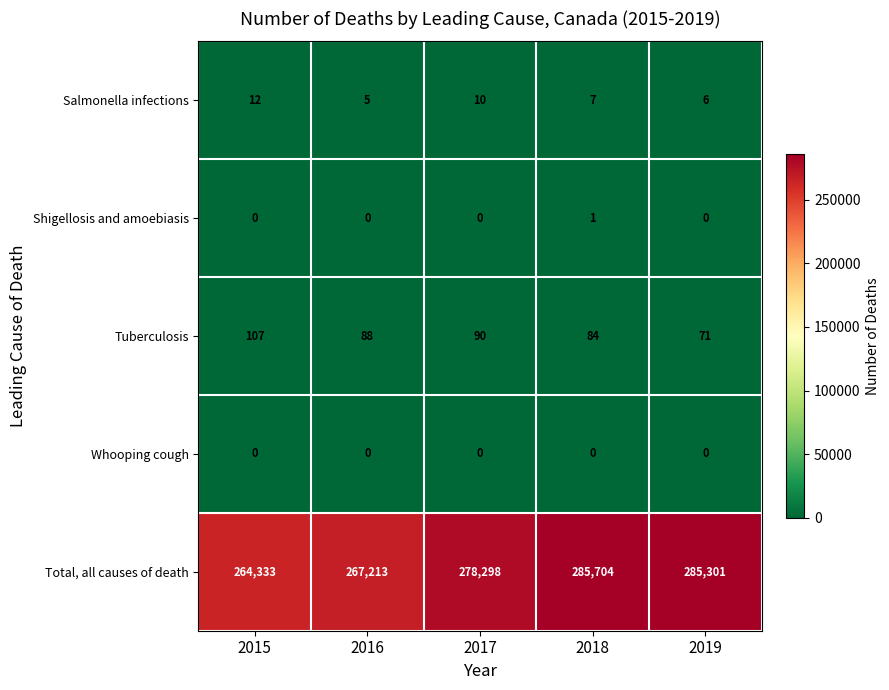

Read the Salmonella infections value at 2018.

7